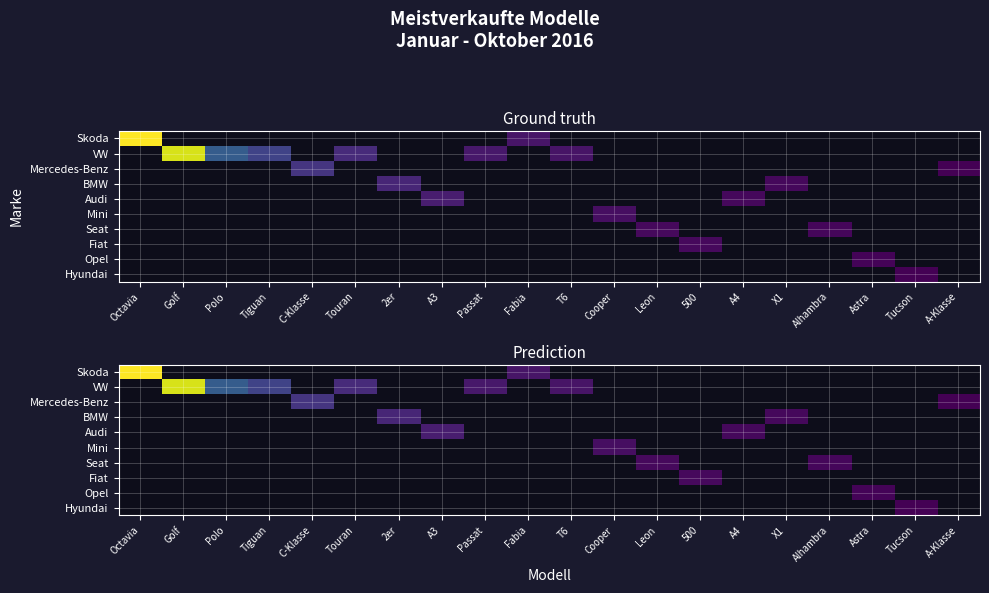

Which has a higher value, A-Klasse or Octavia?

Octavia